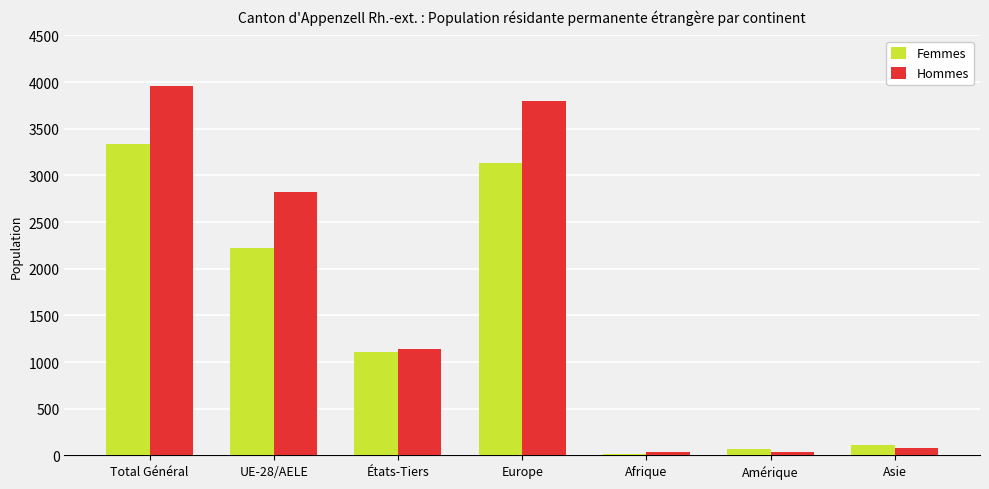

What is the maximum value shown in the chart?

3957